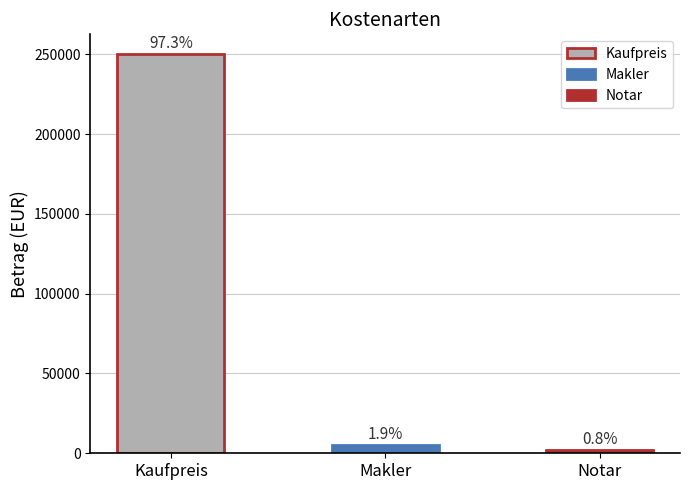

Does the chart contain any negative values?

No